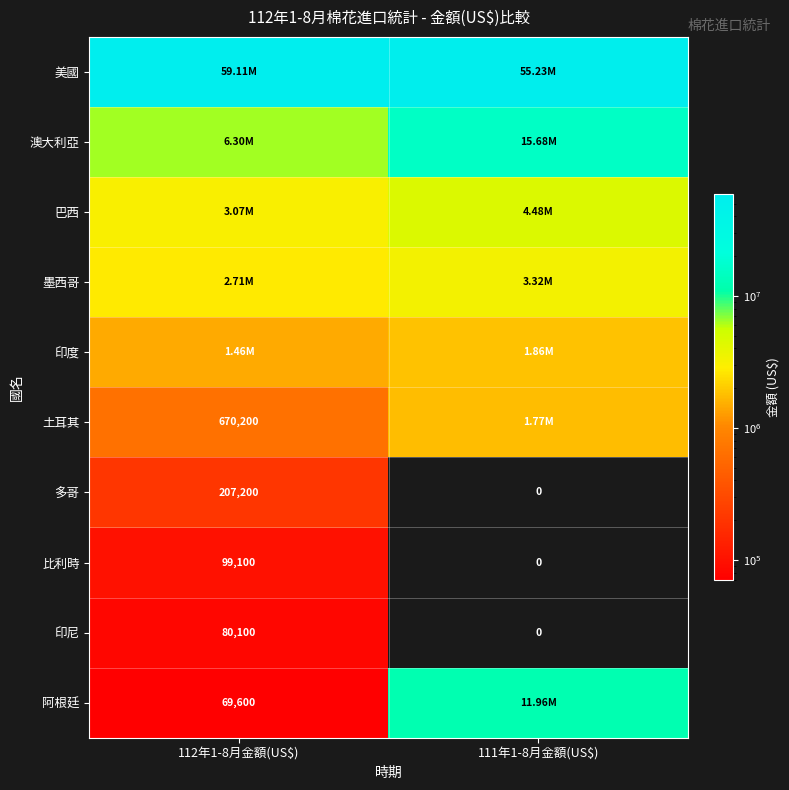

List the labels in order of 澳大利亞 value, smallest first.

112年1-8月金額(US$), 111年1-8月金額(US$)